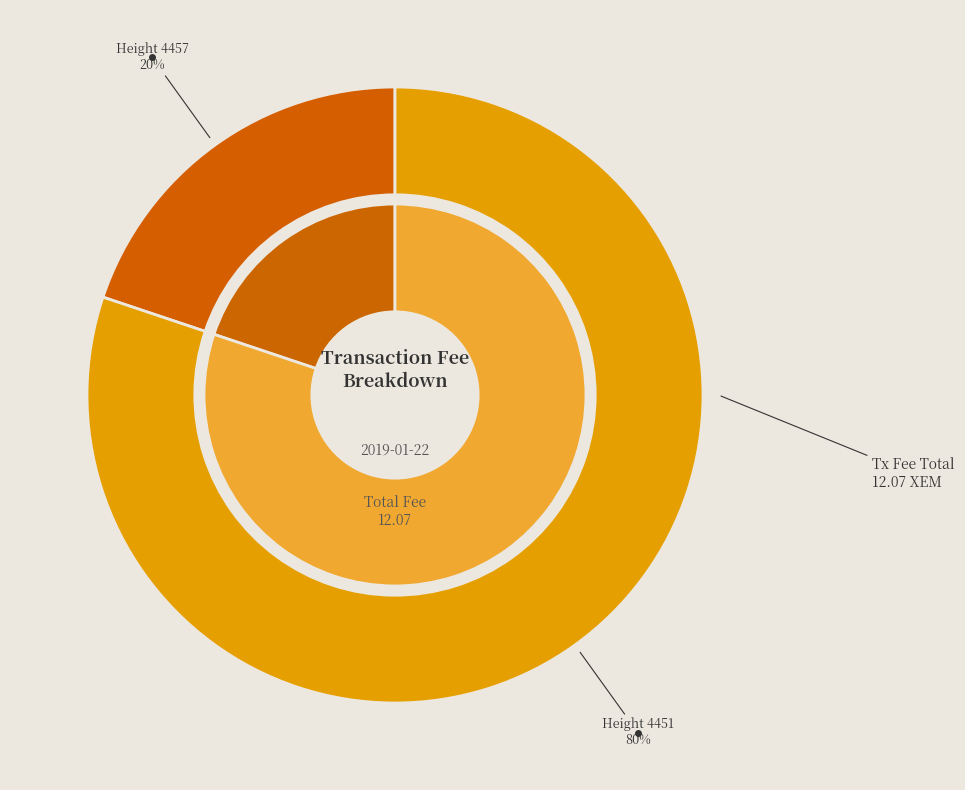

What percentage is the Height 4457 slice, to the nearest percent?

20%